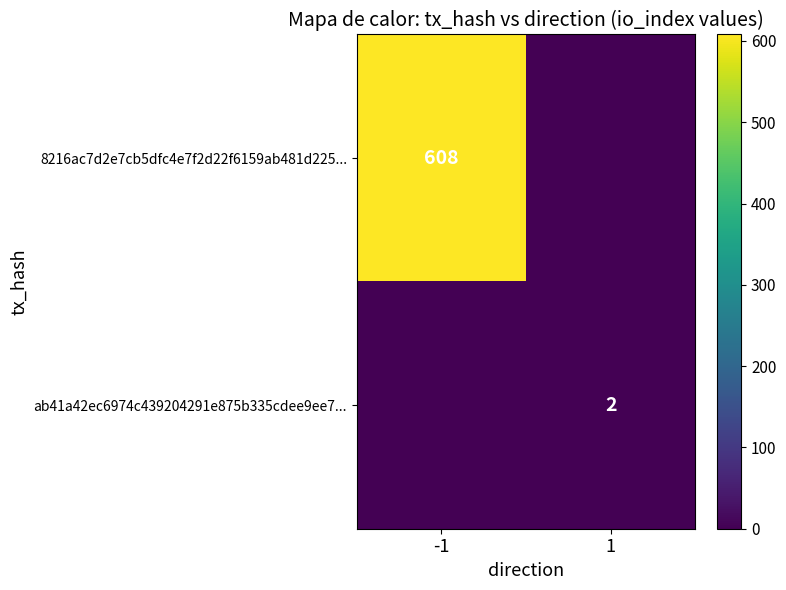

Is it true that ab41a42ec6974c439204291e875b335cdee9ee7... equals 2 at 1?

True